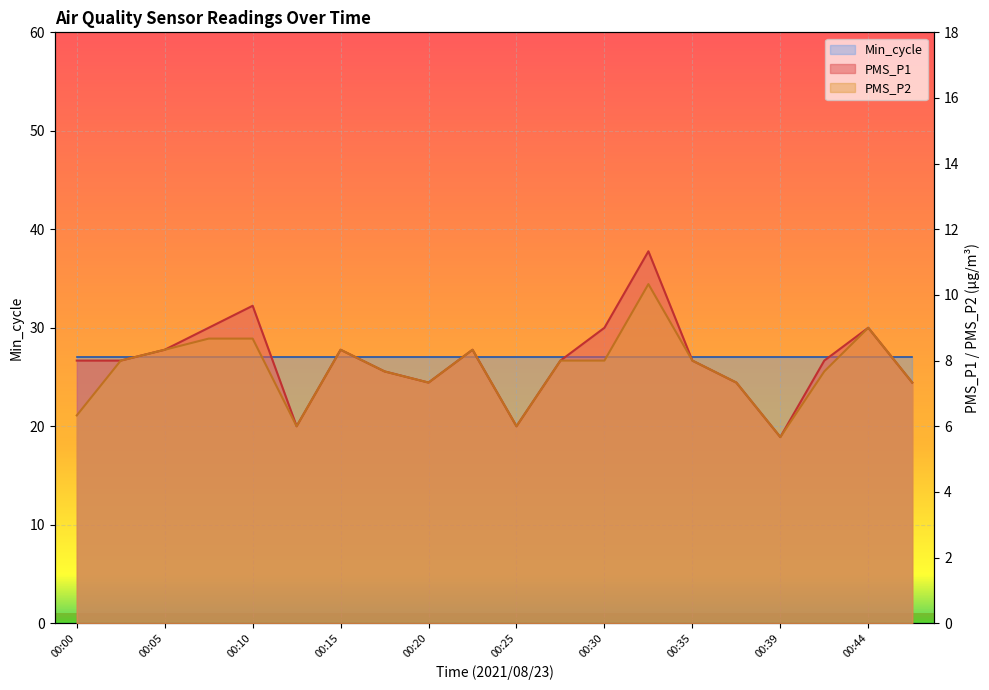

Which has a higher value, 00:44 or 00:10?

00:10